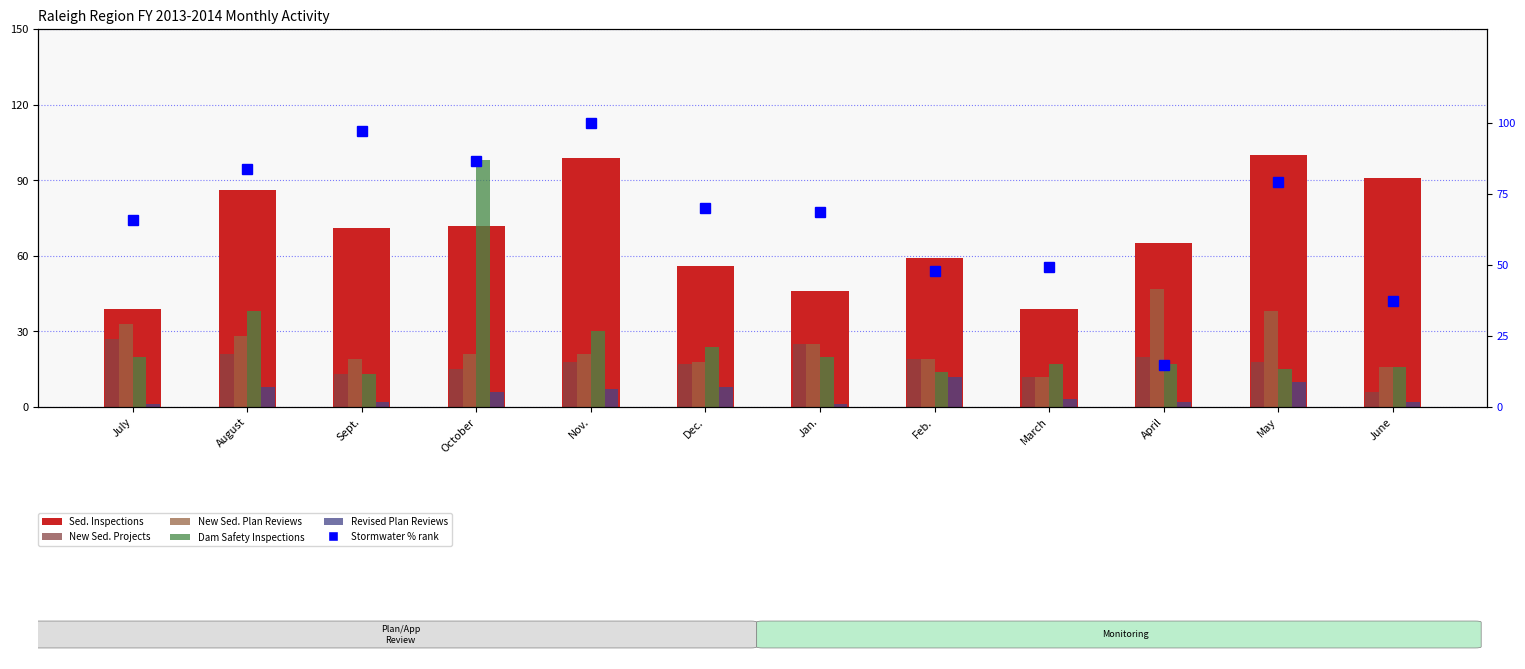

What is the maximum value for New Sed. Projects?

27.0